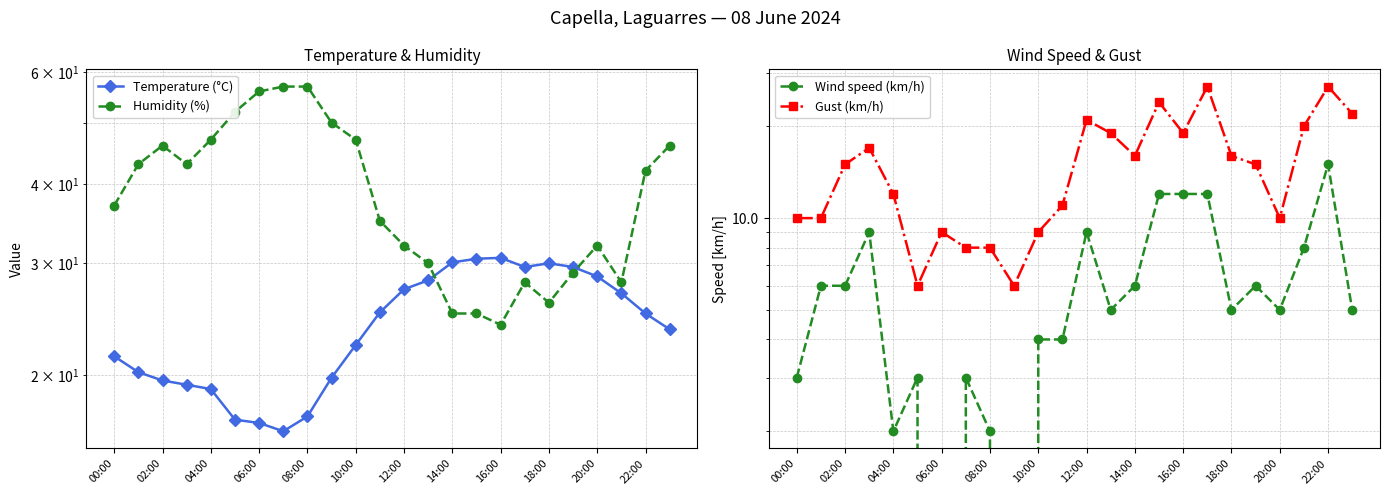

Reading right to left, what are all the values shown in this chart?

Temperature (°C): 23.6	25.0	26.9	28.6	29.6	30.0	29.6	30.6	30.5	30.1	28.2	27.3	25.1	22.3	19.8	17.2	16.3	16.8	17.0	19.0	19.3	19.6	20.2	21.4
Humidity (%): 46.0	42.0	28.0	32.0	29.0	26.0	28.0	24.0	25.0	25.0	30.0	32.0	35.0	47.0	50.0	57.0	57.0	56.0	52.0	47.0	43.0	46.0	43.0	37.0
Wind speed (km/h): 5.0	15.0	8.0	5.0	6.0	5.0	12.0	12.0	12.0	6.0	5.0	9.0	4.0	4.0	0.0	2.0	3.0	0.0	3.0	2.0	9.0	6.0	6.0	3.0
Gust (km/h): 22.0	27.0	20.0	10.0	15.0	16.0	27.0	19.0	24.0	16.0	19.0	21.0	11.0	9.0	6.0	8.0	8.0	9.0	6.0	12.0	17.0	15.0	10.0	10.0